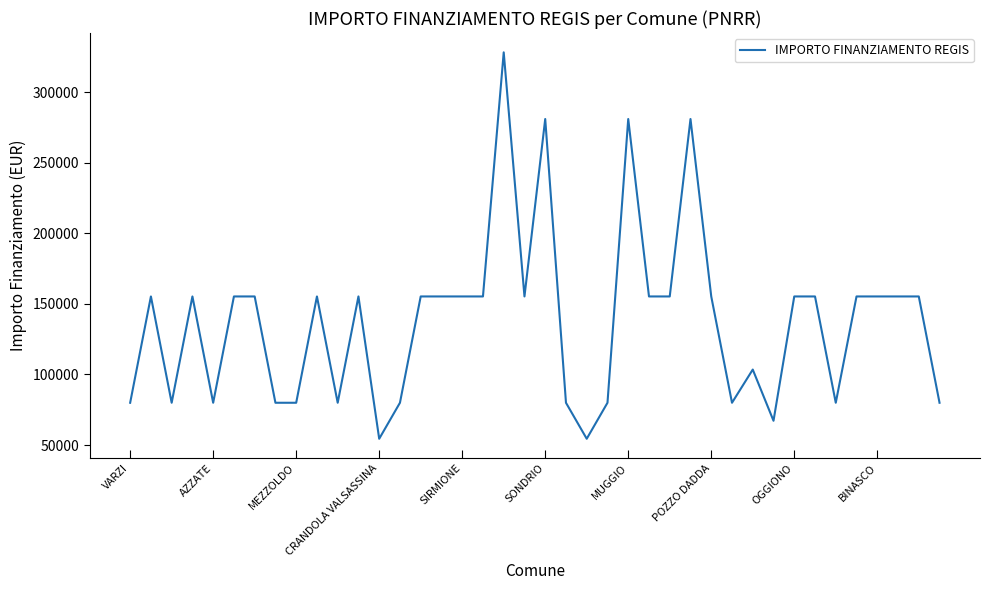

What is the maximum value shown in the chart?

328160